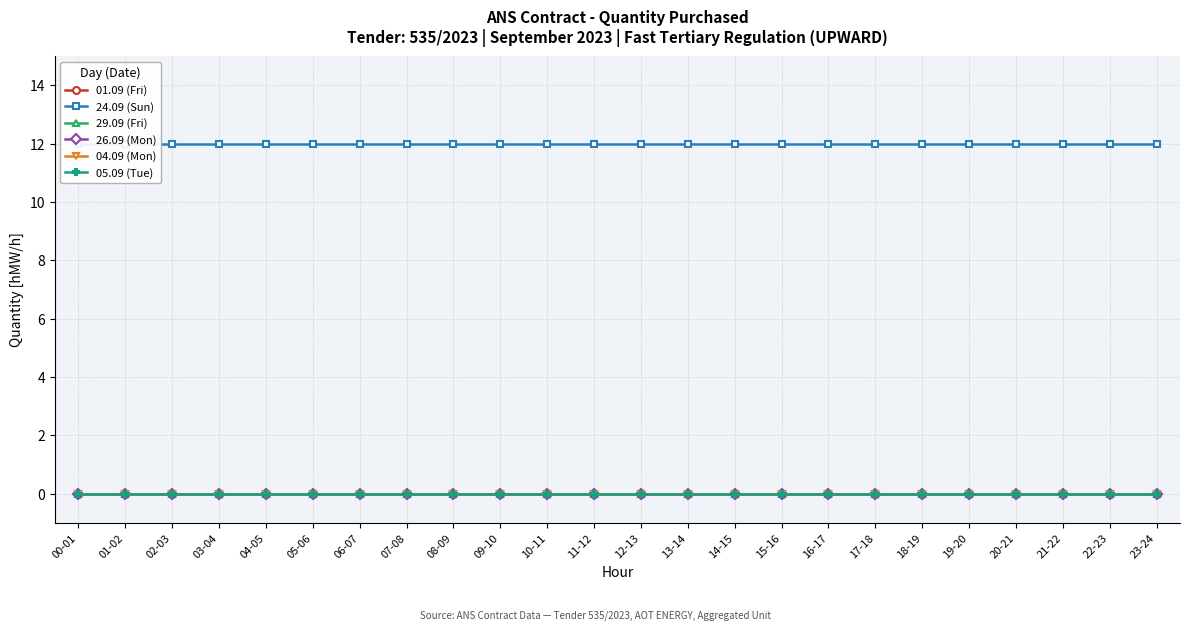

What position from the right is 14-15?

10